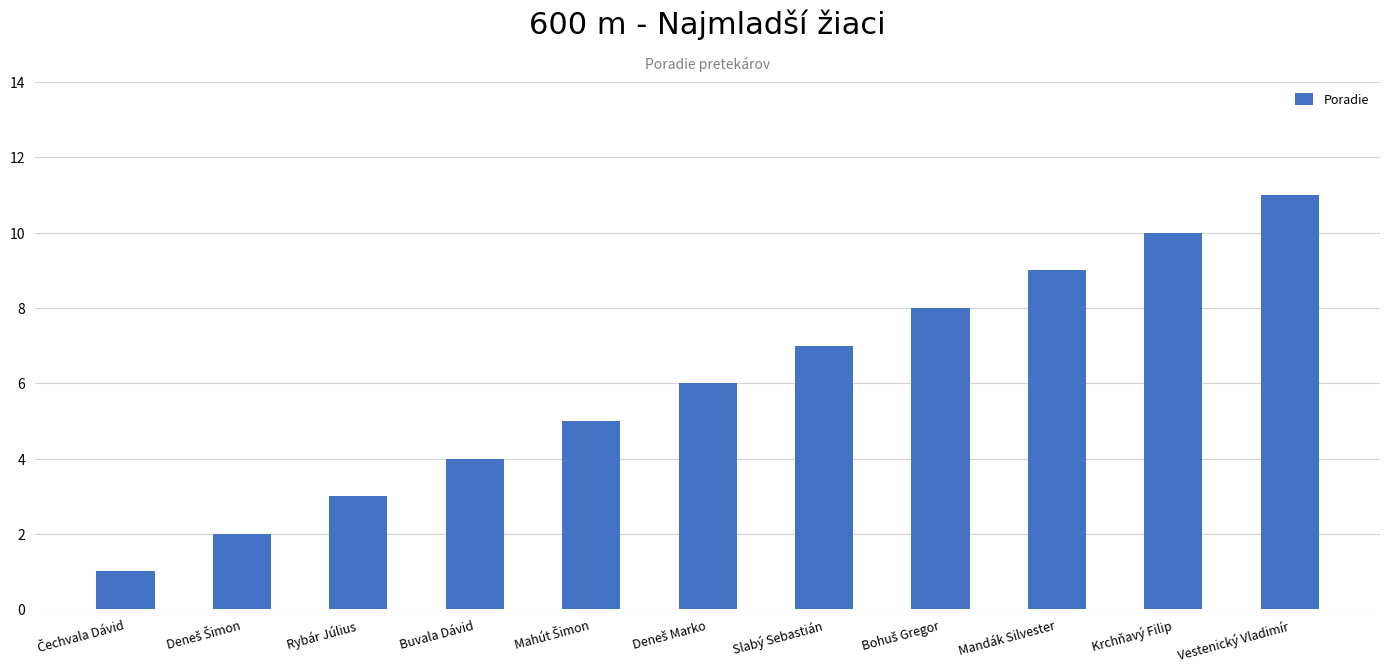

Count the values in the range 3 to 9.

7